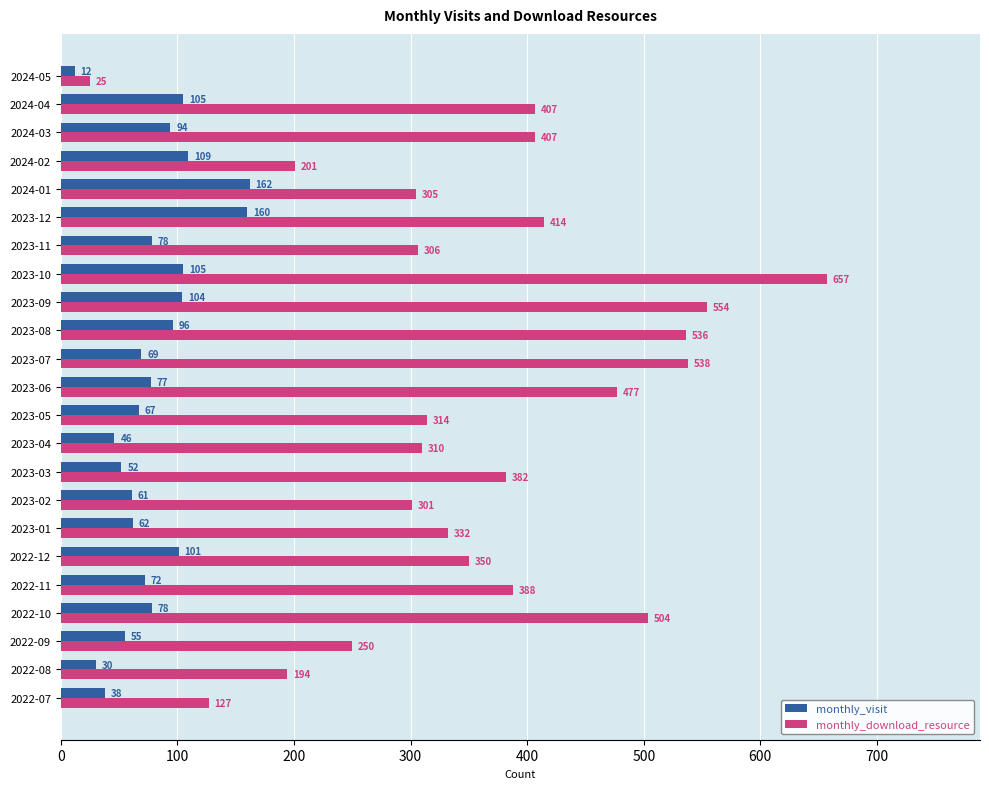

List the series in order of their peak value, lowest first.

monthly_visit, monthly_download_resource